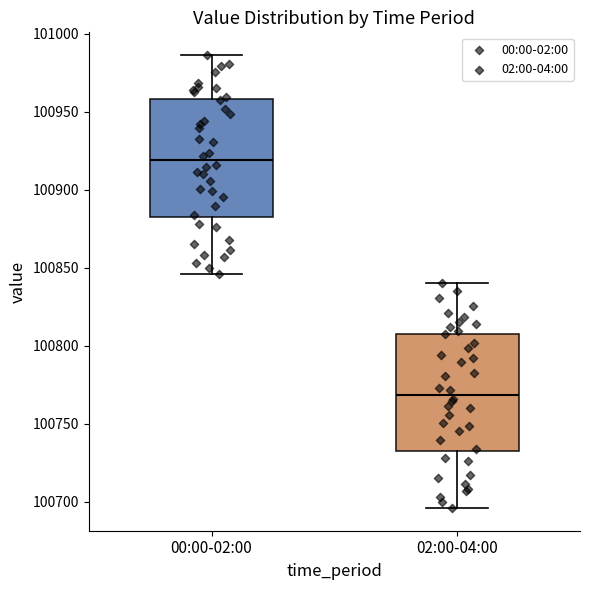

Which box has the highest median line?

00:00-02:00